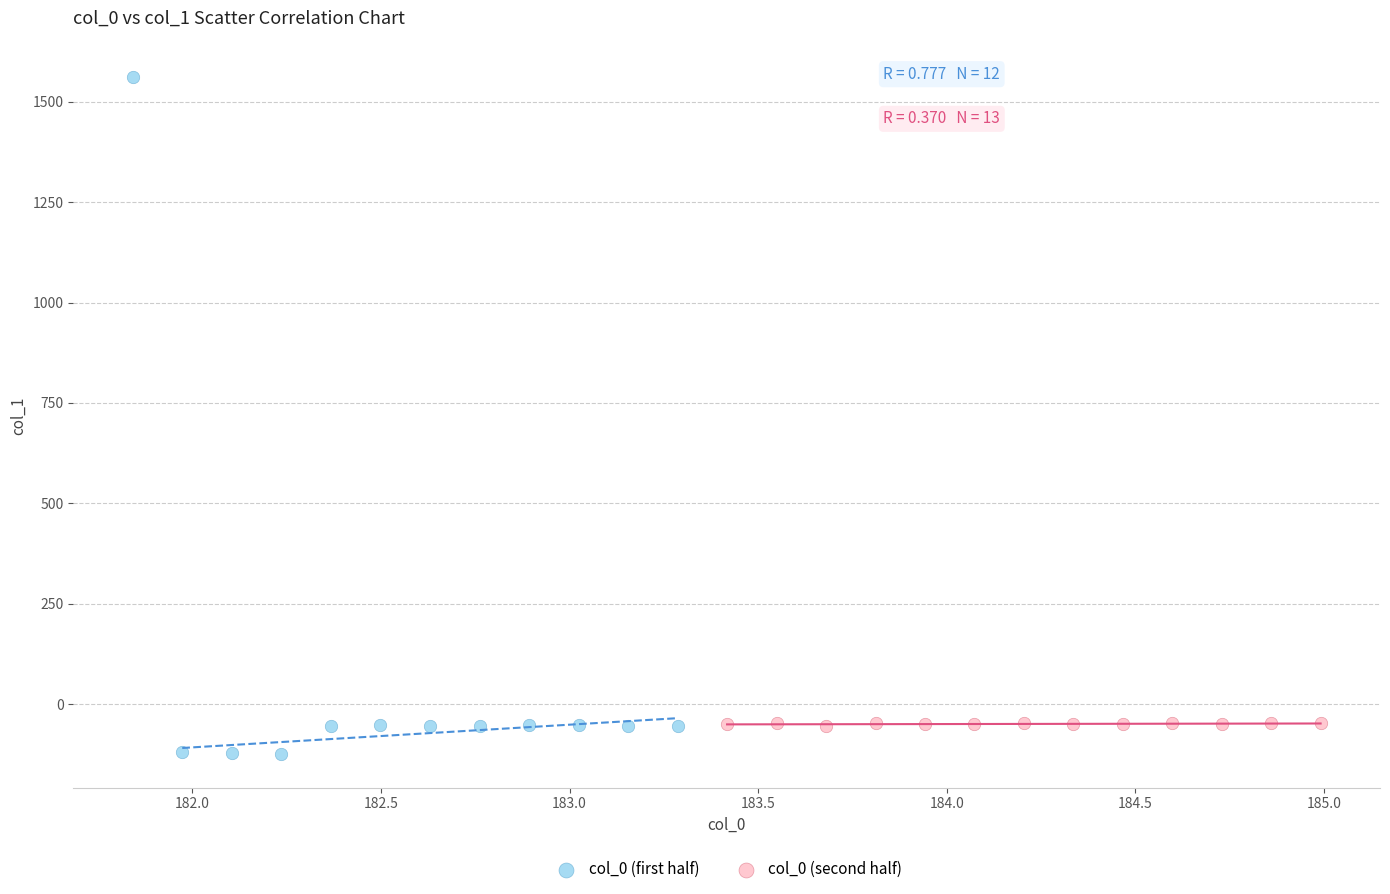

Which series has the largest Y range (max minus min)?

col_0 (first half)